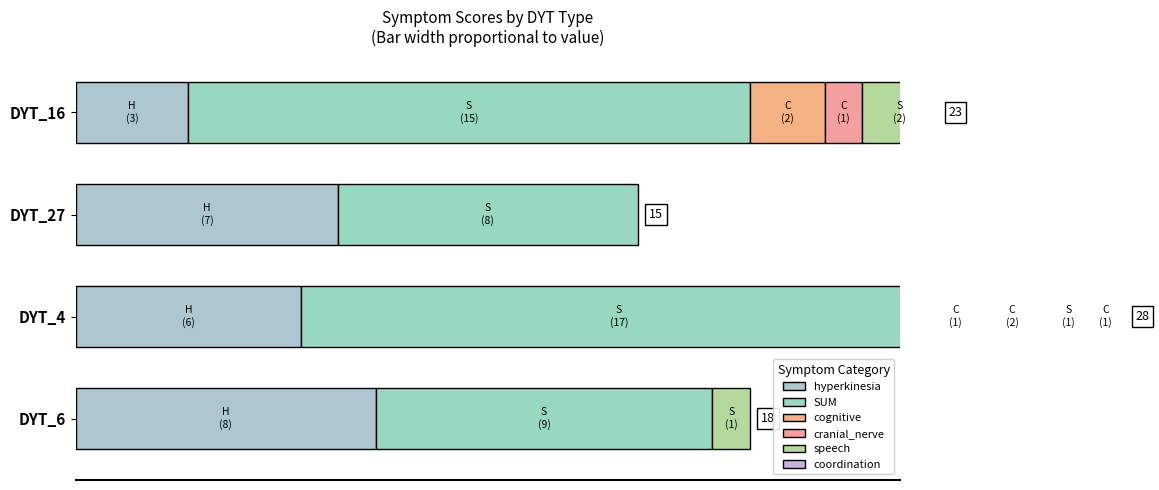

How many data points does each series have?

4